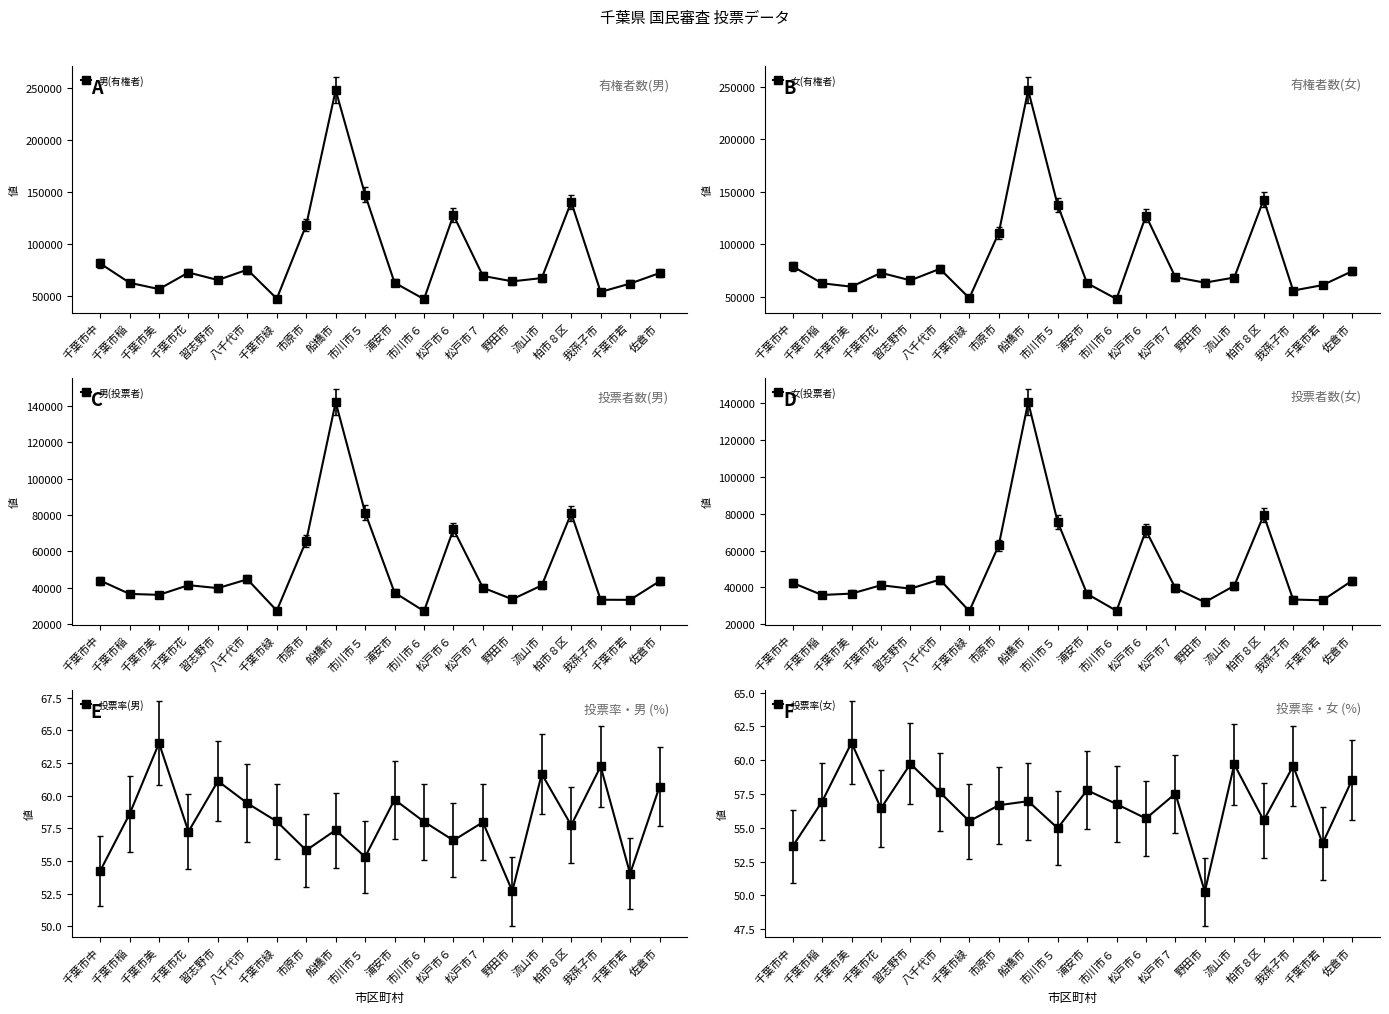

Which series has the largest total across all categories?

女(有権者)